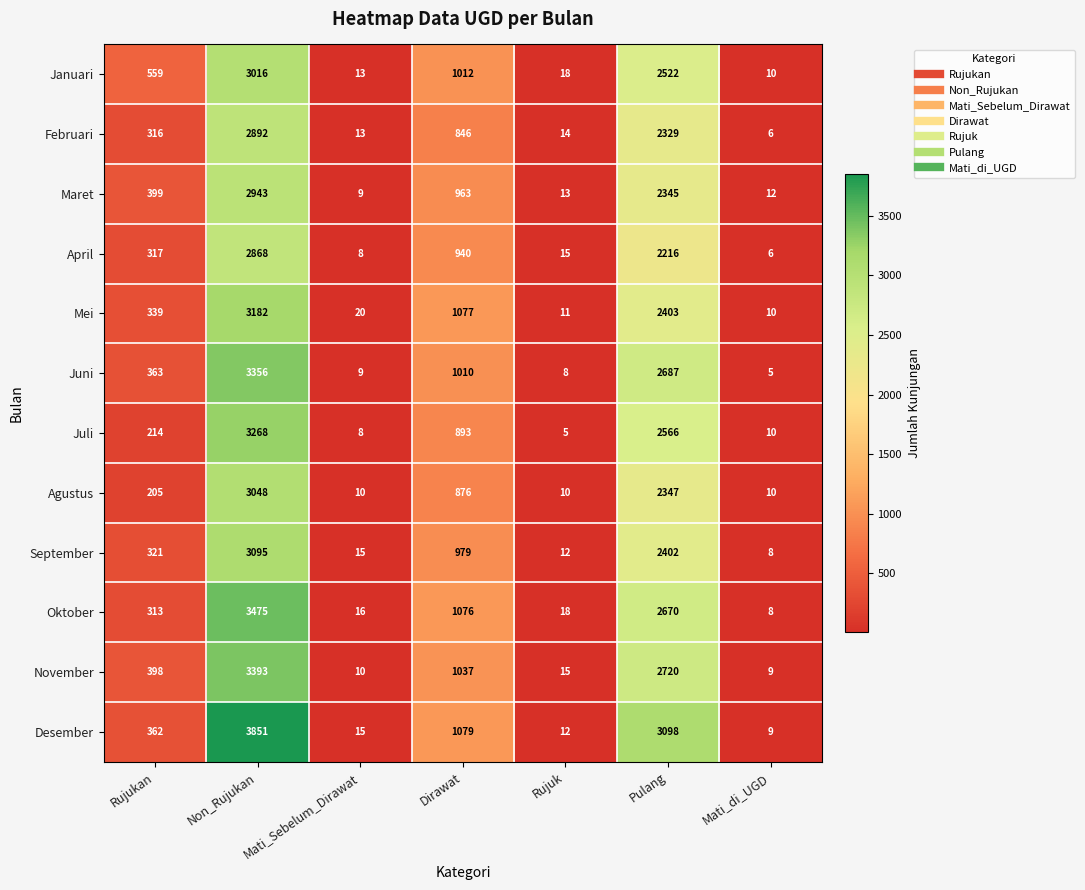

What is the lowest value of the Juli series?

5